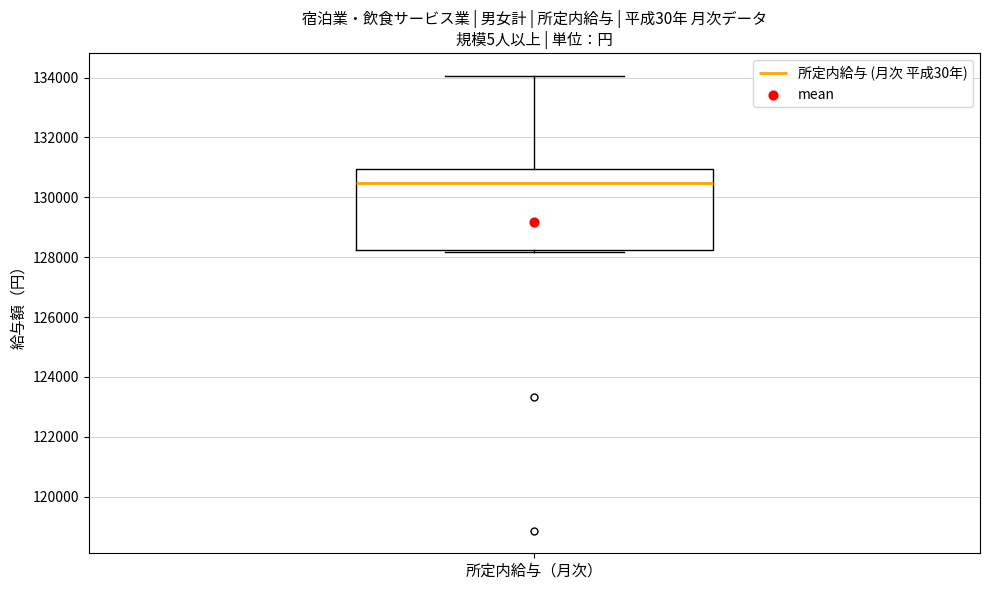

Read this box plot against the y-axis: the position of the median line, the range covered by the box, and the ends of both whiskers. The values are not printed on the chart, so give them approximately, as read against the axis.

median 130400, box 128200 to 131000, whiskers 128200 (just below the box's lower edge) to 134000